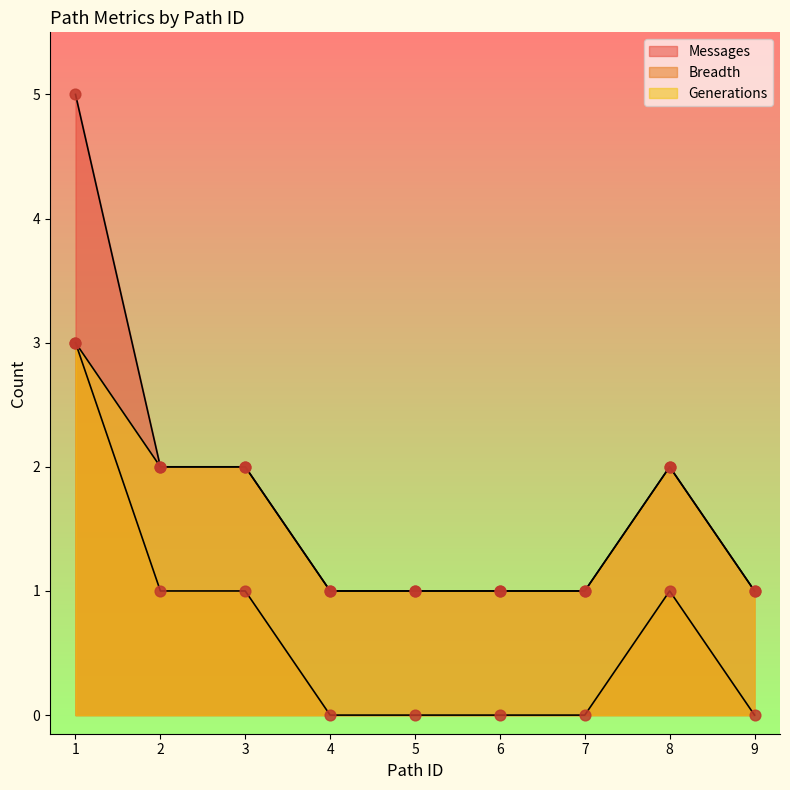

Which series has the largest total across all categories?

Messages